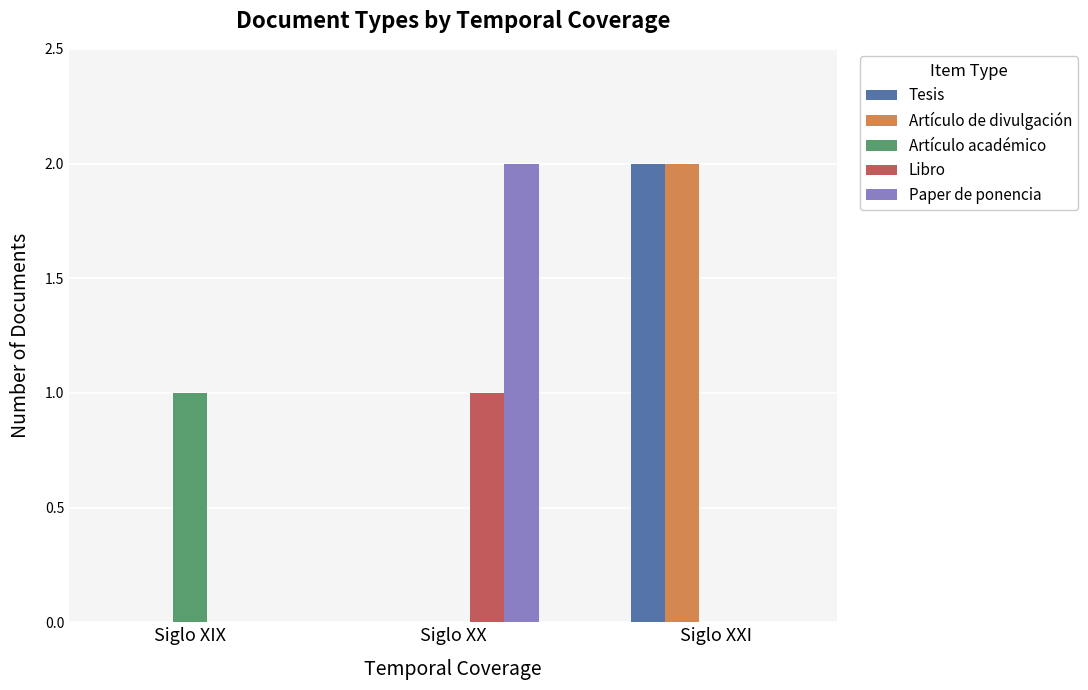

Count the number of categories in the chart.

3